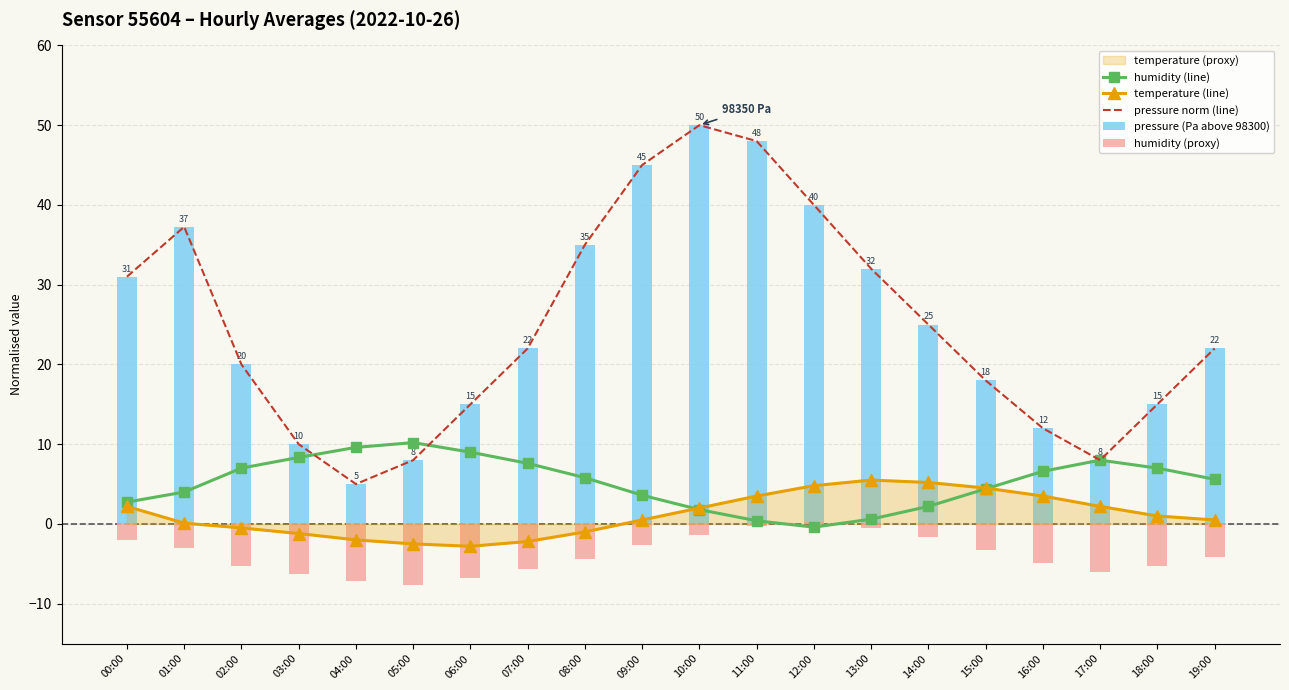

The value of humidity (proxy) at 02:00 is -5.2. True or false?

True